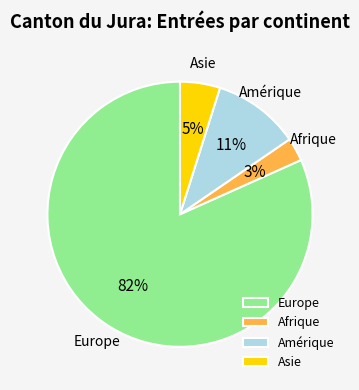

To the nearest percent, what portion does Afrique represent?

3%